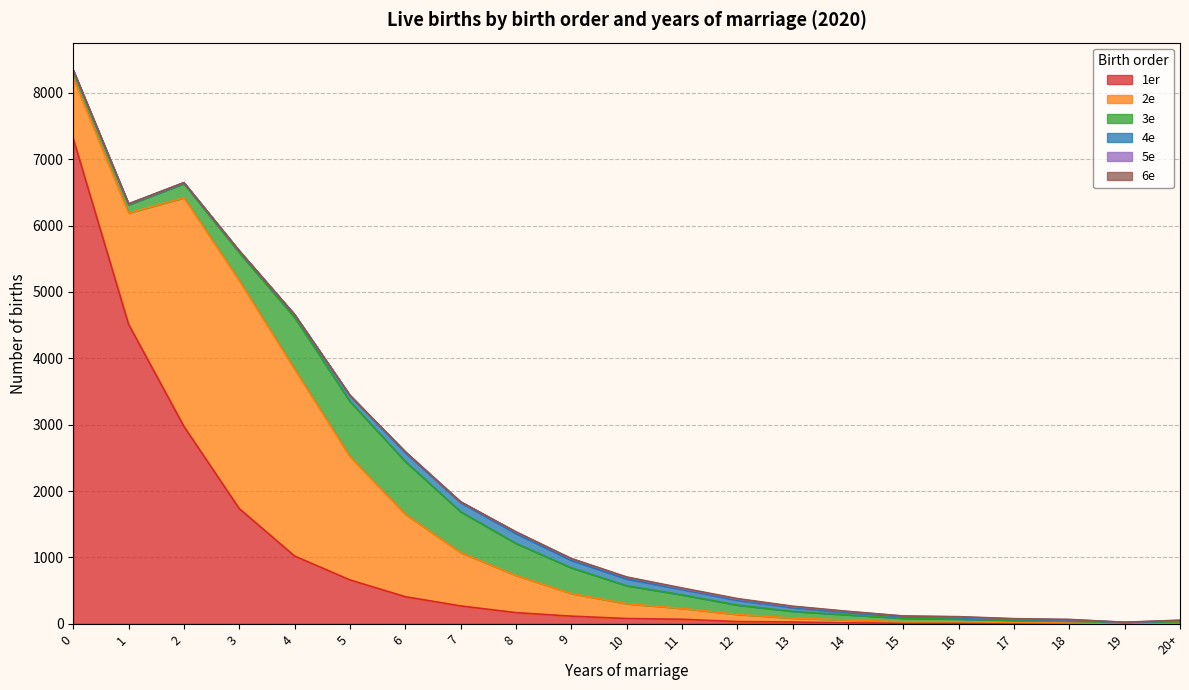

Which series has the largest range (max minus min)?

1er